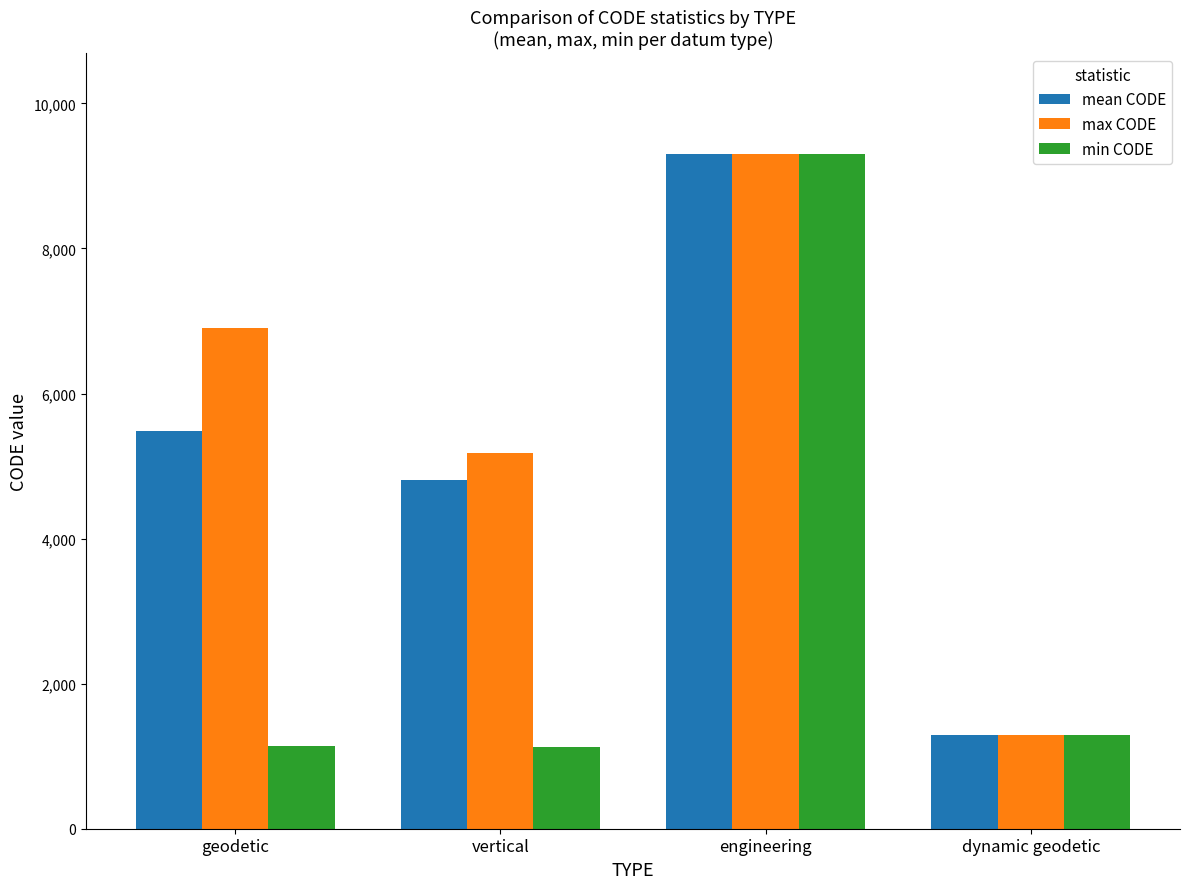

At geodetic, list the series in order from largest to smallest.

max CODE, mean CODE, min CODE